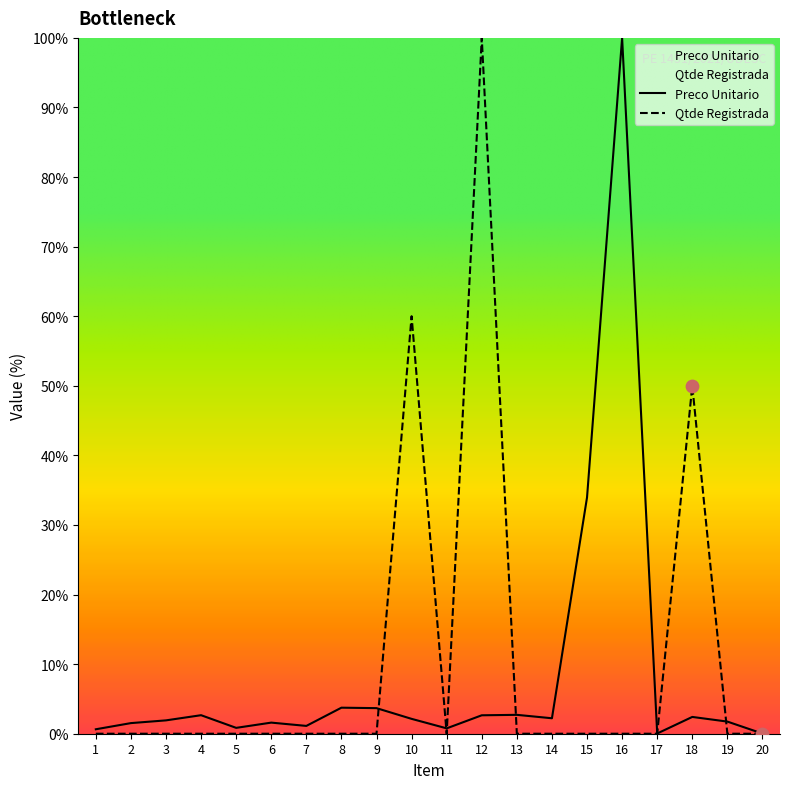

Is the value of Qtde Registrada at 3 greater than the value of Preco Unitario at 9?

No